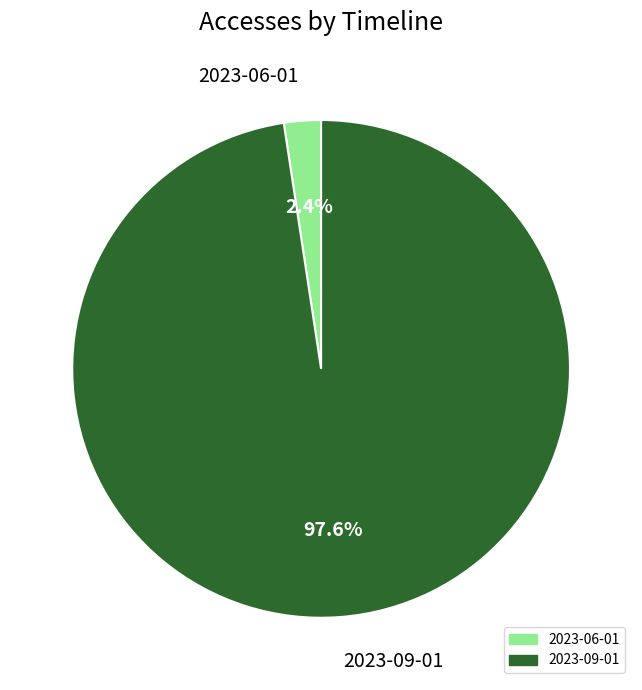

Is the sum of 2023-09-01 and 2023-06-01 greater than half?

Yes